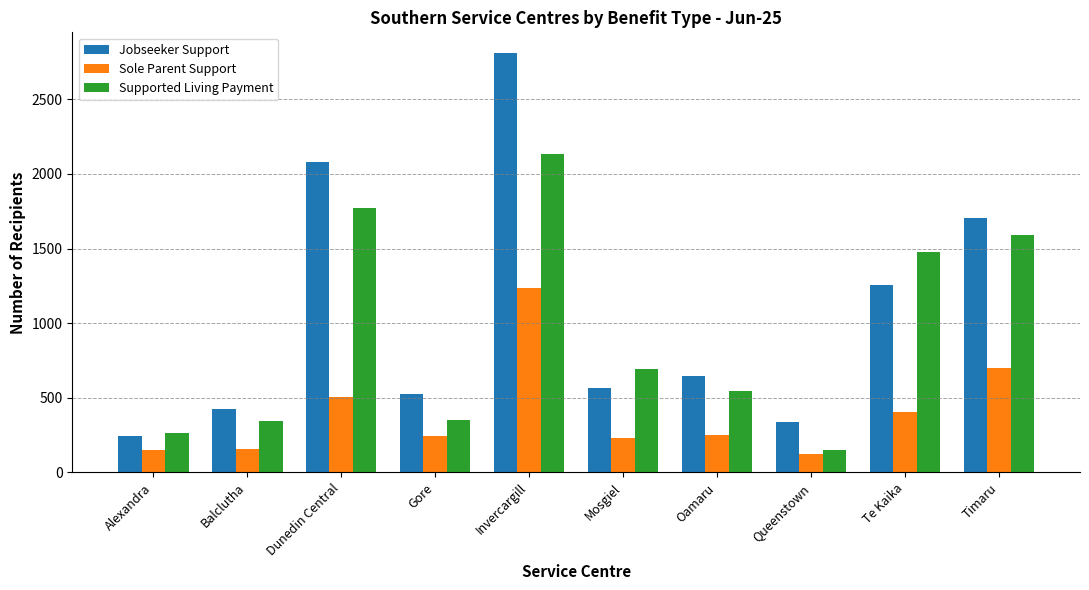

What is the sum of the Jobseeker Support values at Mosgiel and Timaru?

2268